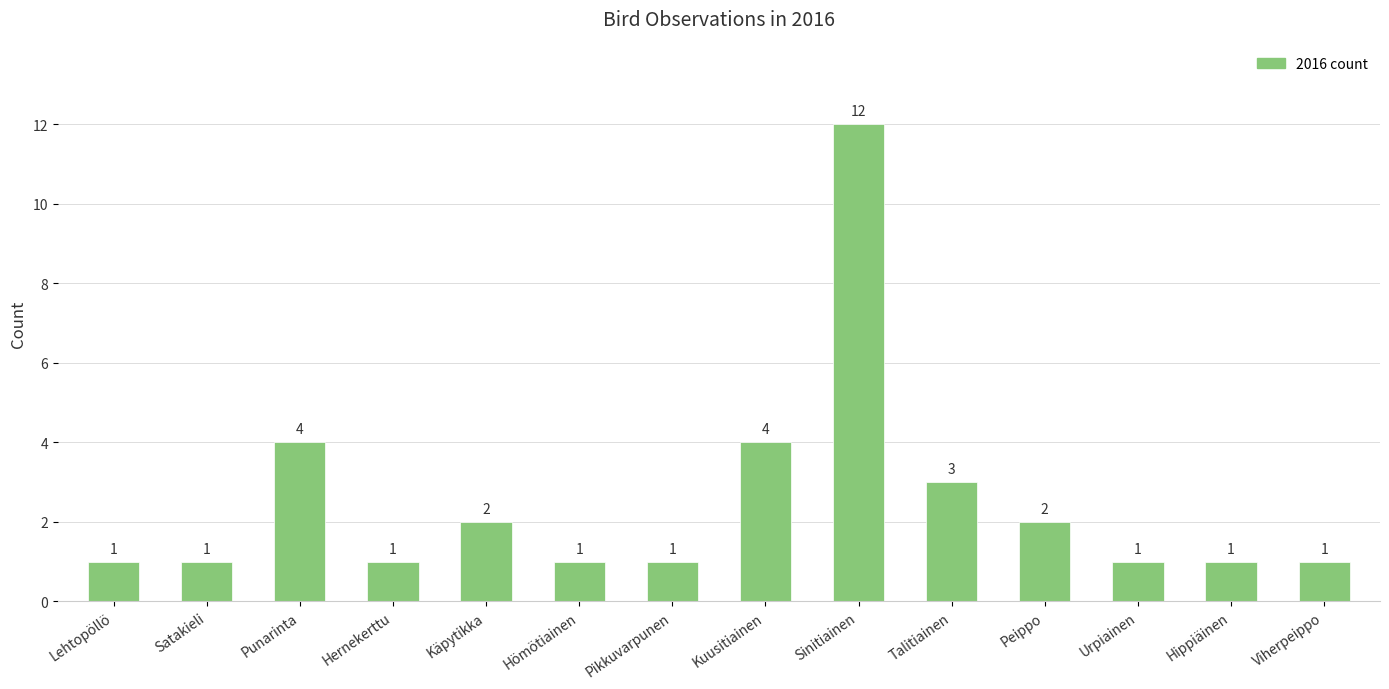

True or false: the data shows 19 at Sinitiainen.

False